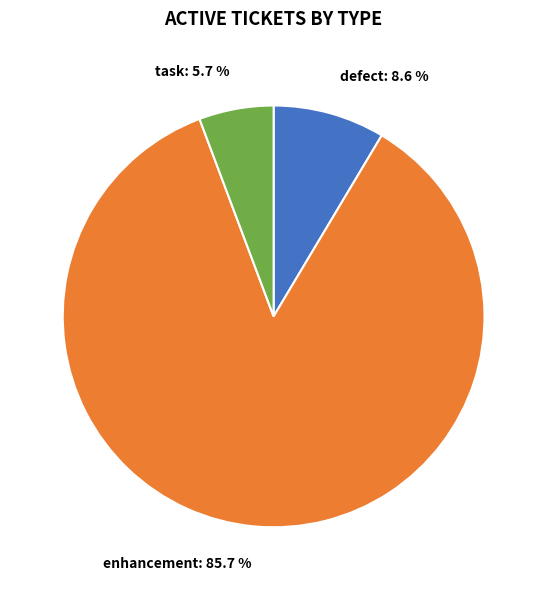

What is the largest slice in the pie chart?

enhancement